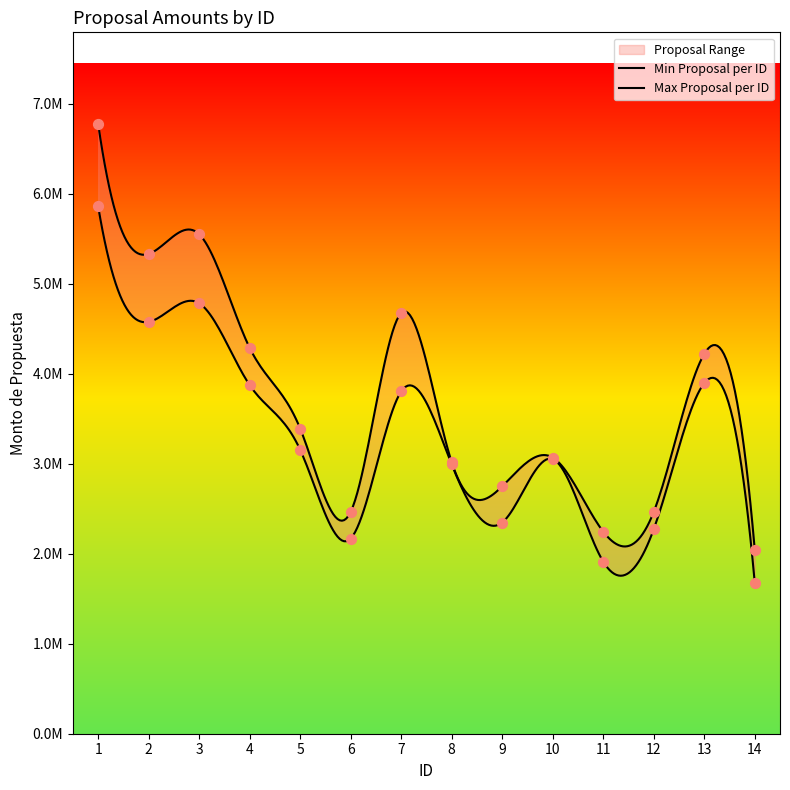

Which series has the widest spread of Y values?

Max Proposal per ID